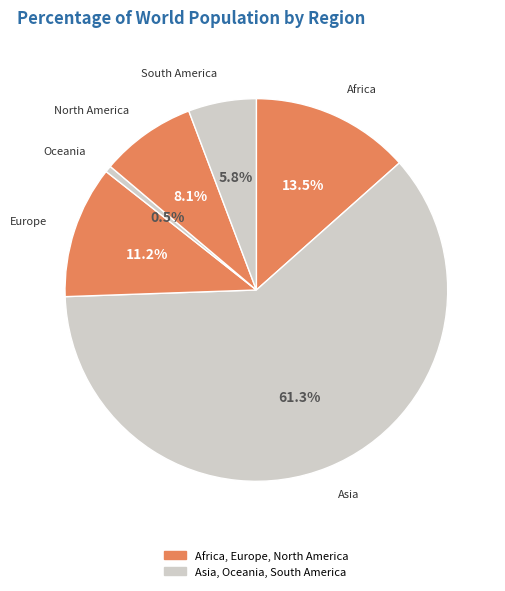

Is it true that Europe is 11% of the pie?

True